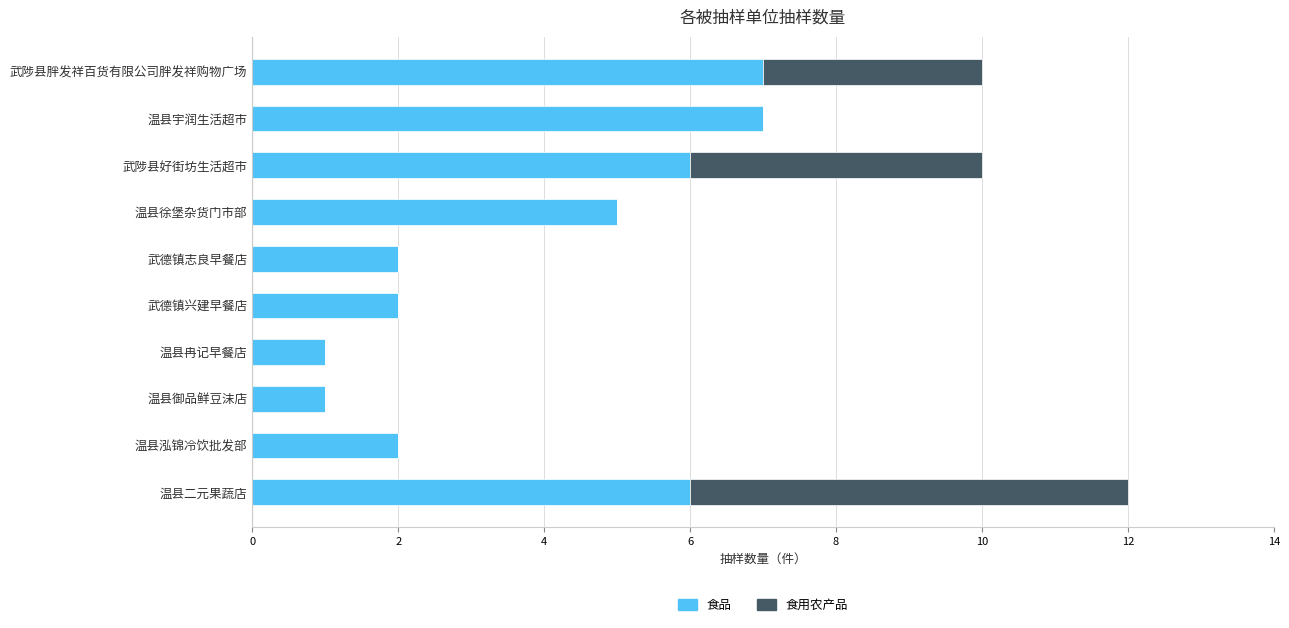

What is the maximum value for 食品?

7